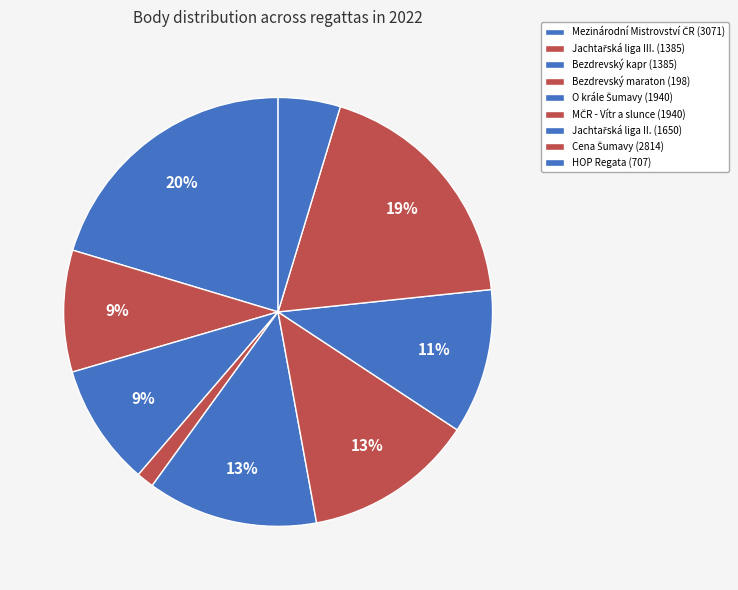

To the nearest percent, what portion does O krále Šumavy represent?

13%